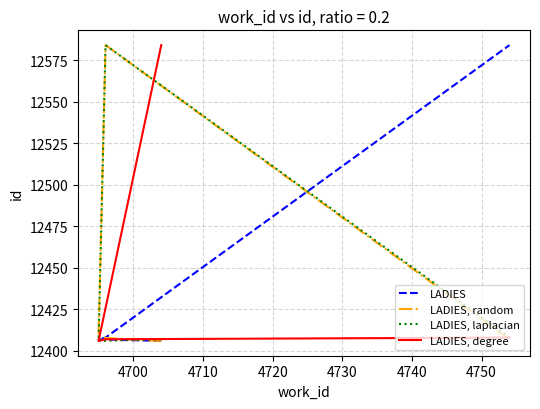

What is the smallest value displayed?

12406